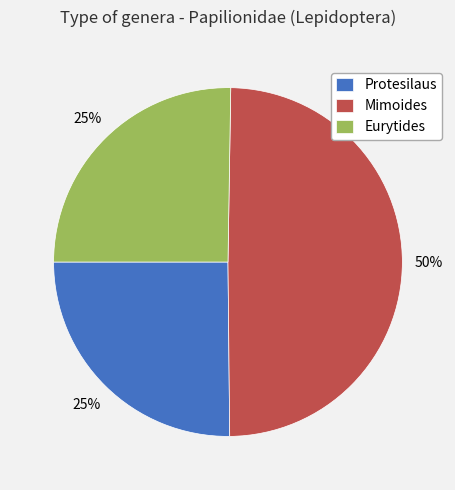

Count the number of slices in the pie.

3